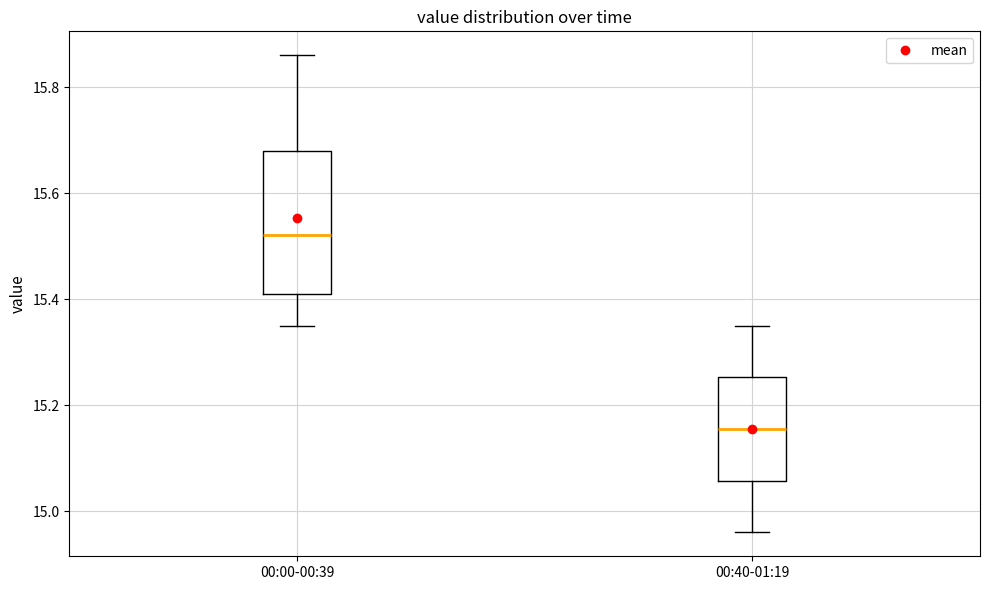

Where does the upper whisker of the box for 00:00-00:39 end on the y-axis? The values are not printed on the chart, so give them approximately, as read against the axis.

15.86